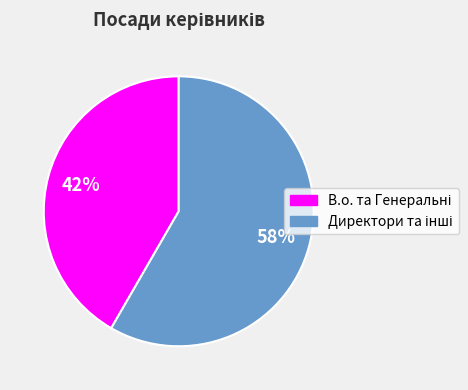

To the nearest percent, what is the average slice percentage?

50%